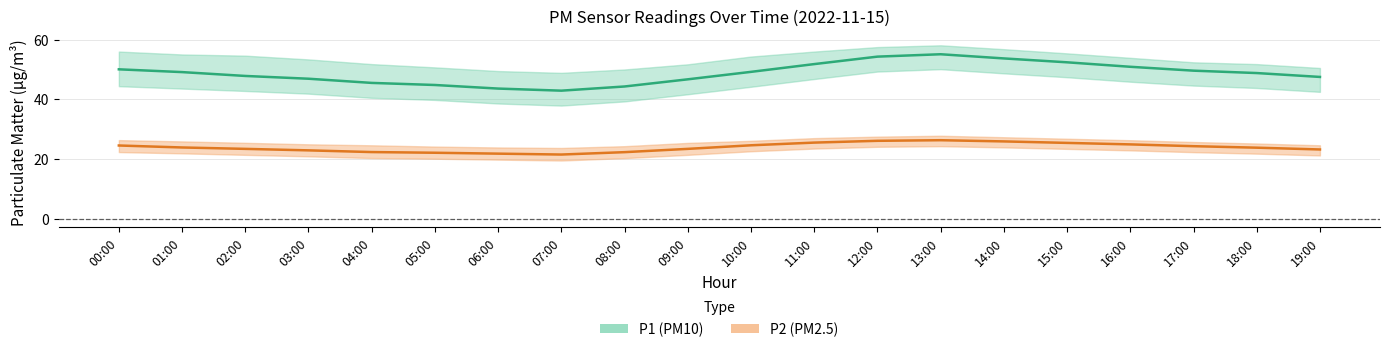

At which label does P1 reach its peak?

13:00